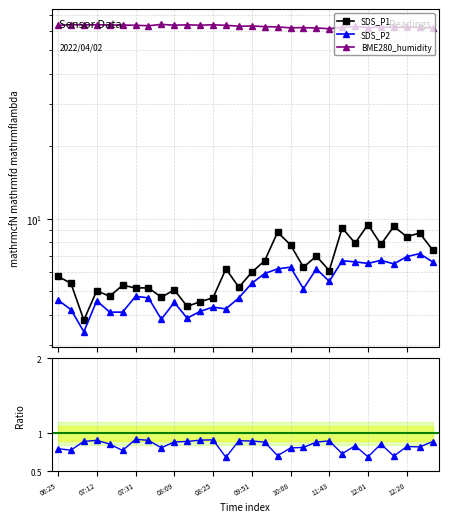

How many categories are shown in the chart?

30